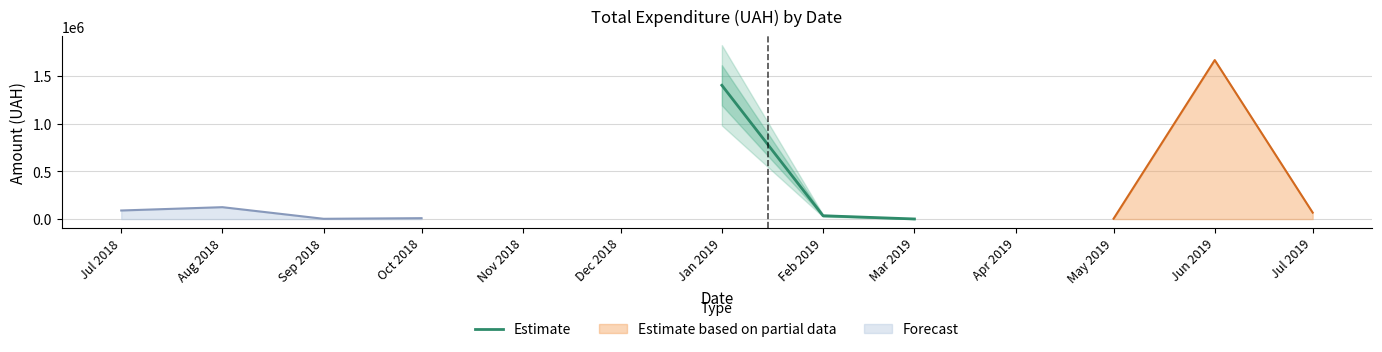

What is the highest value of the Estimate series?

1402132.1